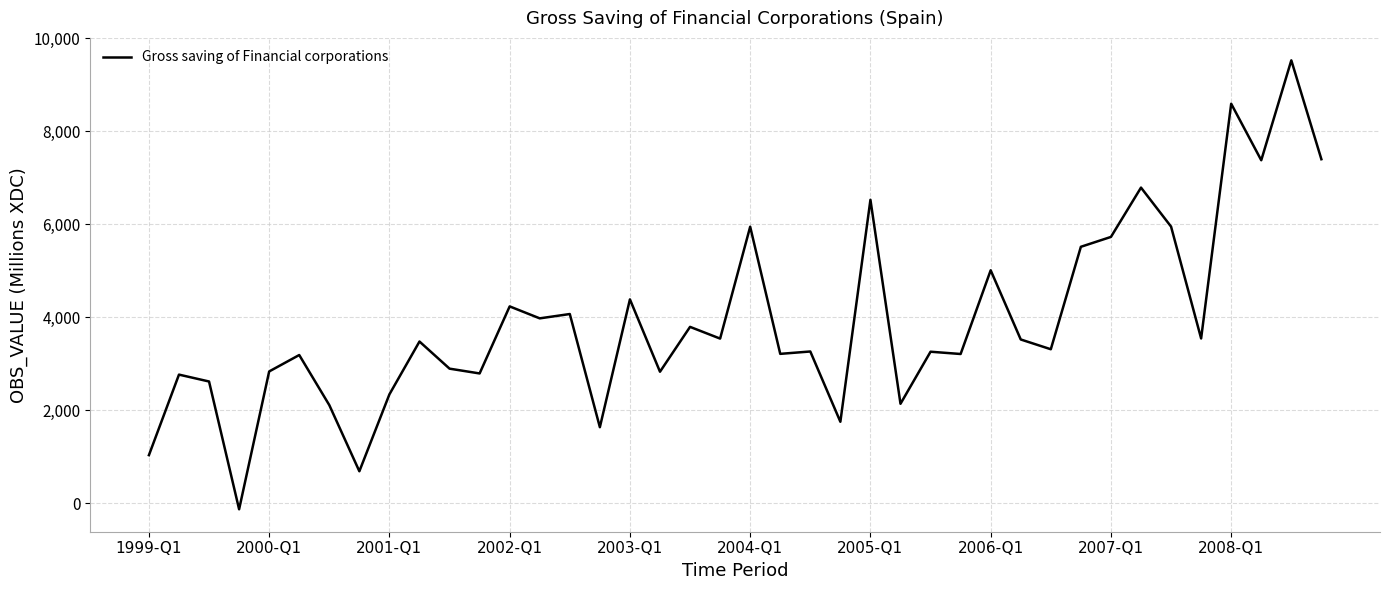

What is the maximum value shown in the chart?

9520